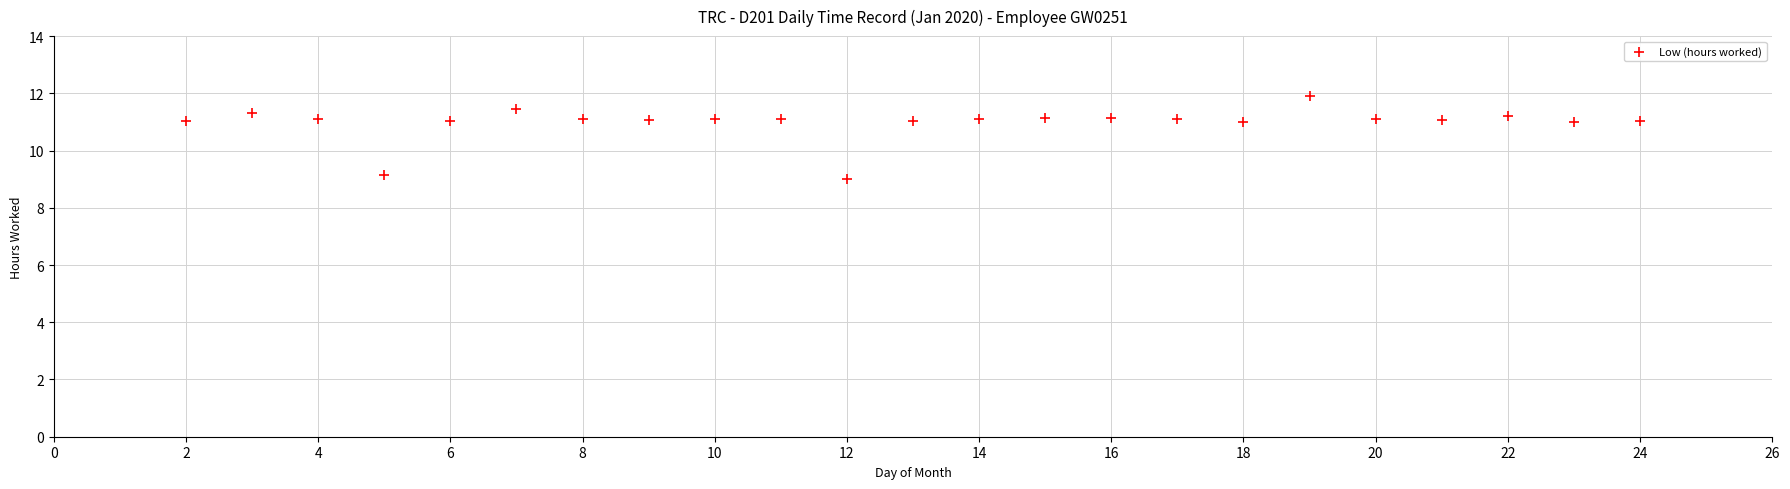

What is the range of Y values (max minus min)?

2.9